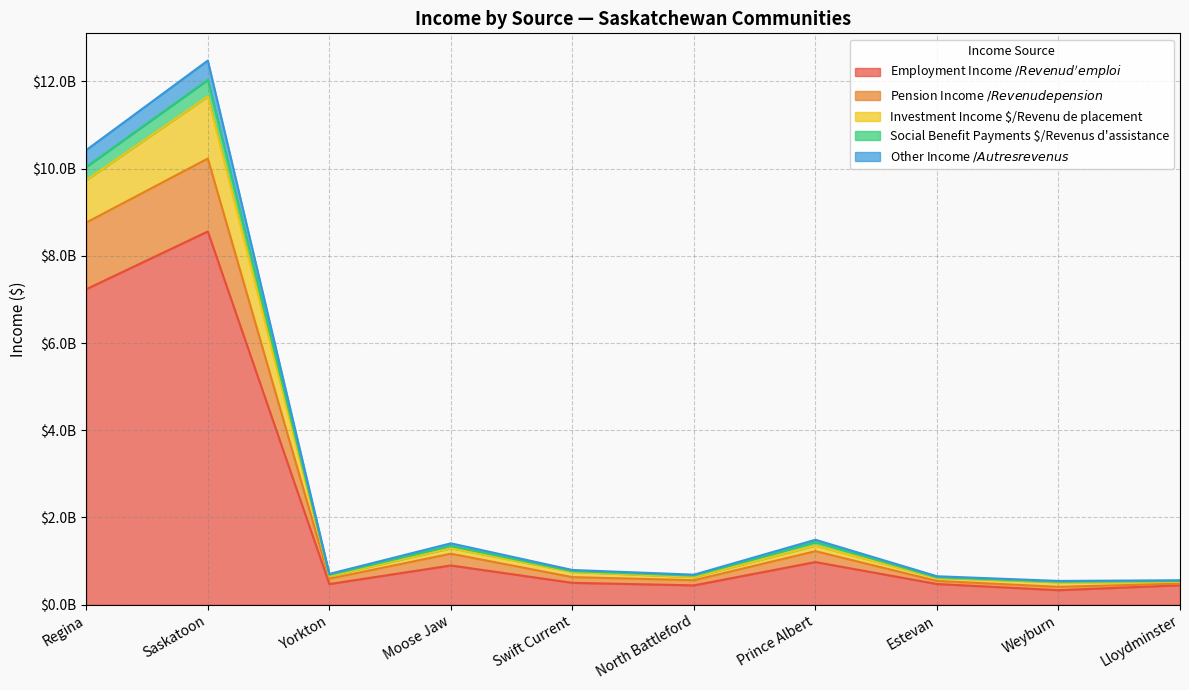

True or false: Other Income $/Autres revenus $ has more than 1 points higher than both neighbors.

True